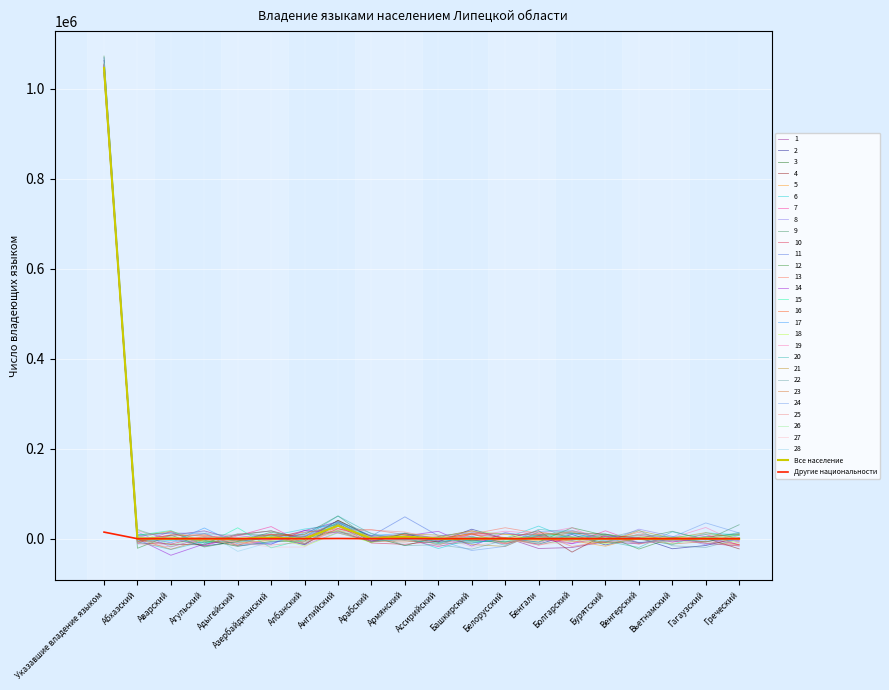

How many values in the Другие национальности series are below 21?

10